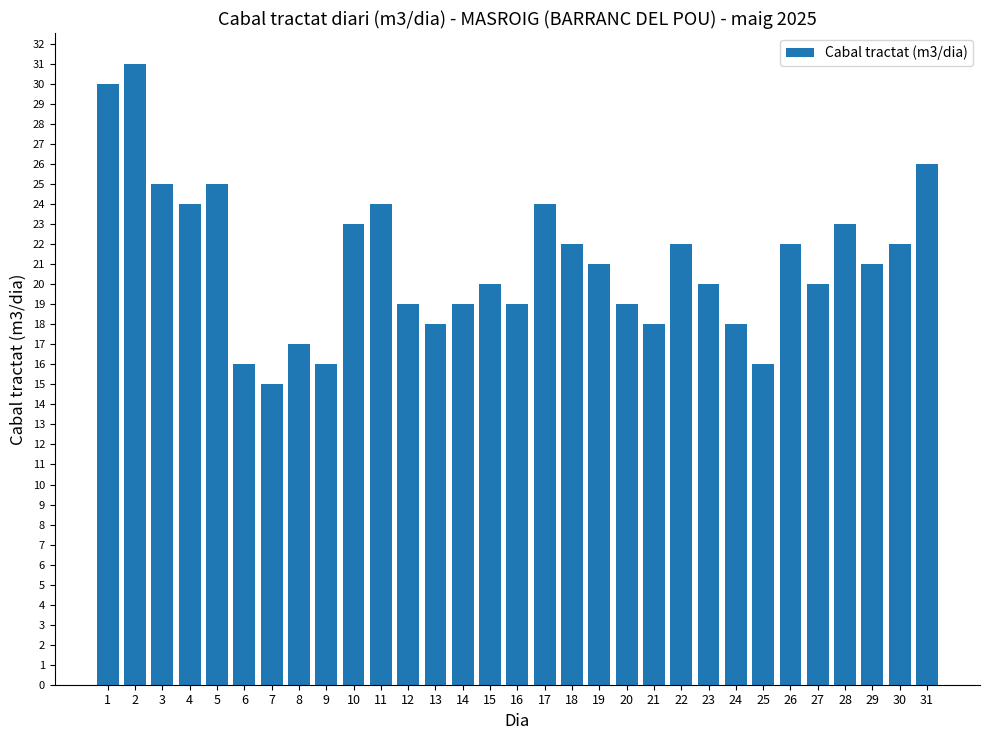

Reading left to right, what are all the values shown in this chart?

30	31	25	24	25	16	15	17	16	23	24	19	18	19	20	19	24	22	21	19	18	22	20	18	16	22	20	23	21	22	26